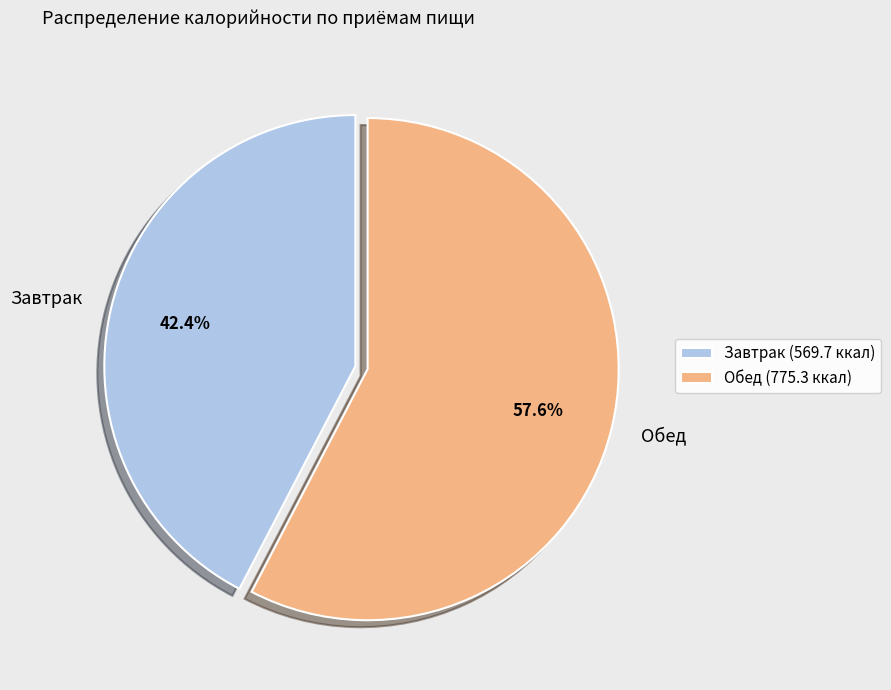

What is the ratio of the value at Обед to the value at Завтрак?

1.4